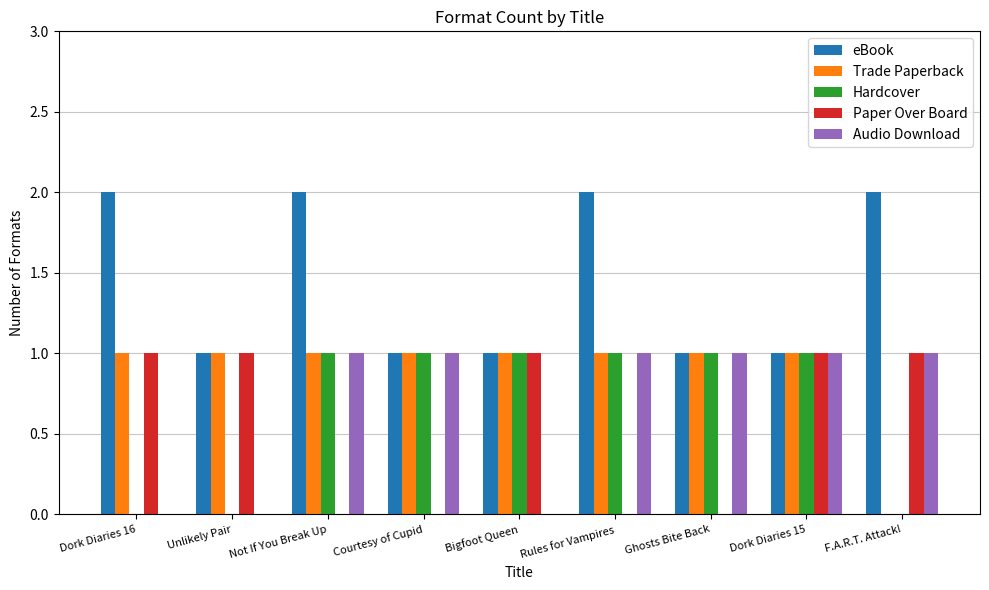

Which series has the largest total across all categories?

eBook